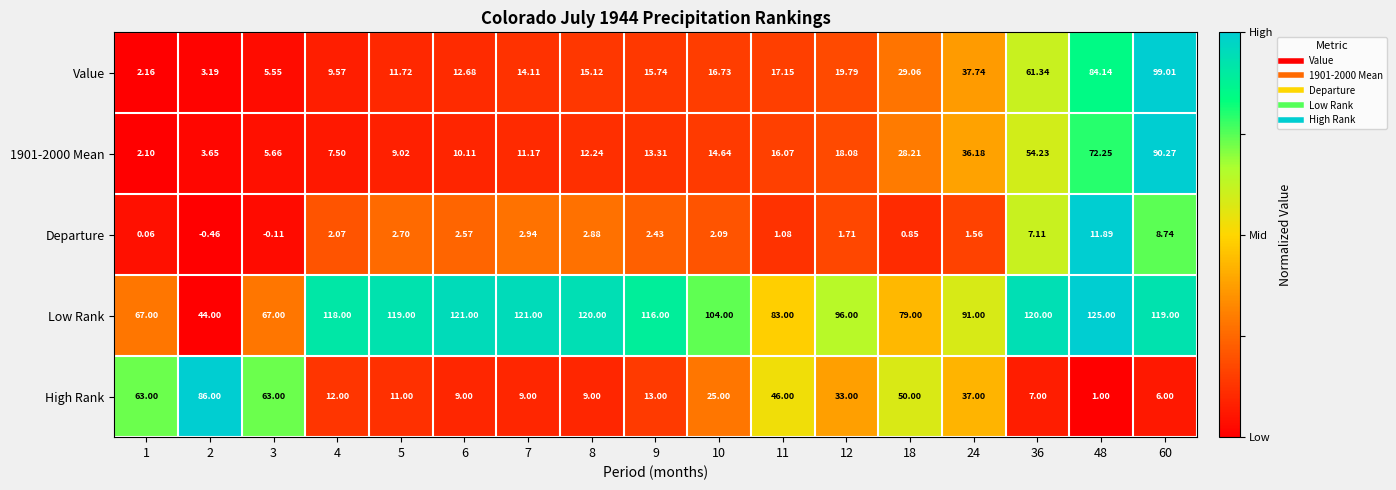

Which series has the largest range (max minus min)?

Value